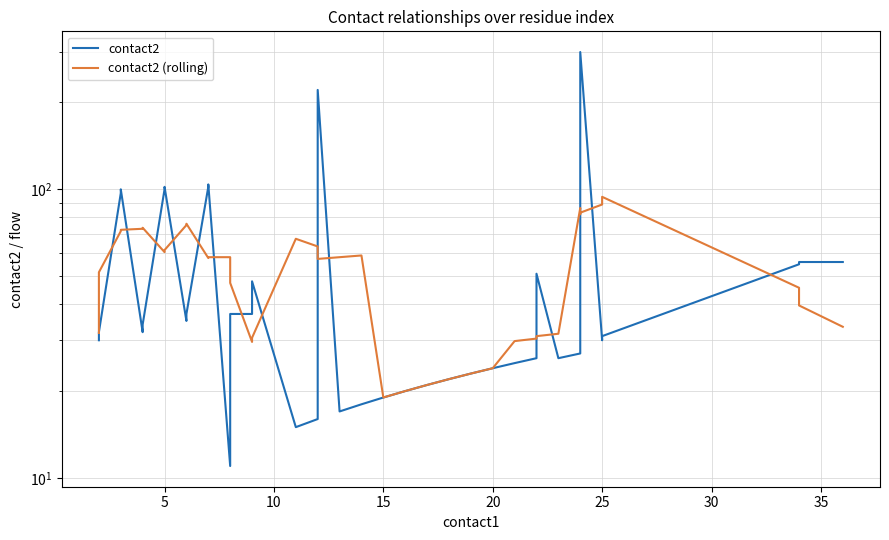

What is the highest value of the contact2 series?

299.0